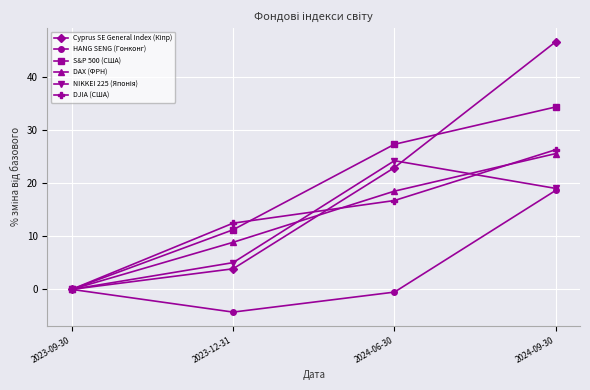

At which label is DAX (ФРН) closest to 12?

2023-12-31